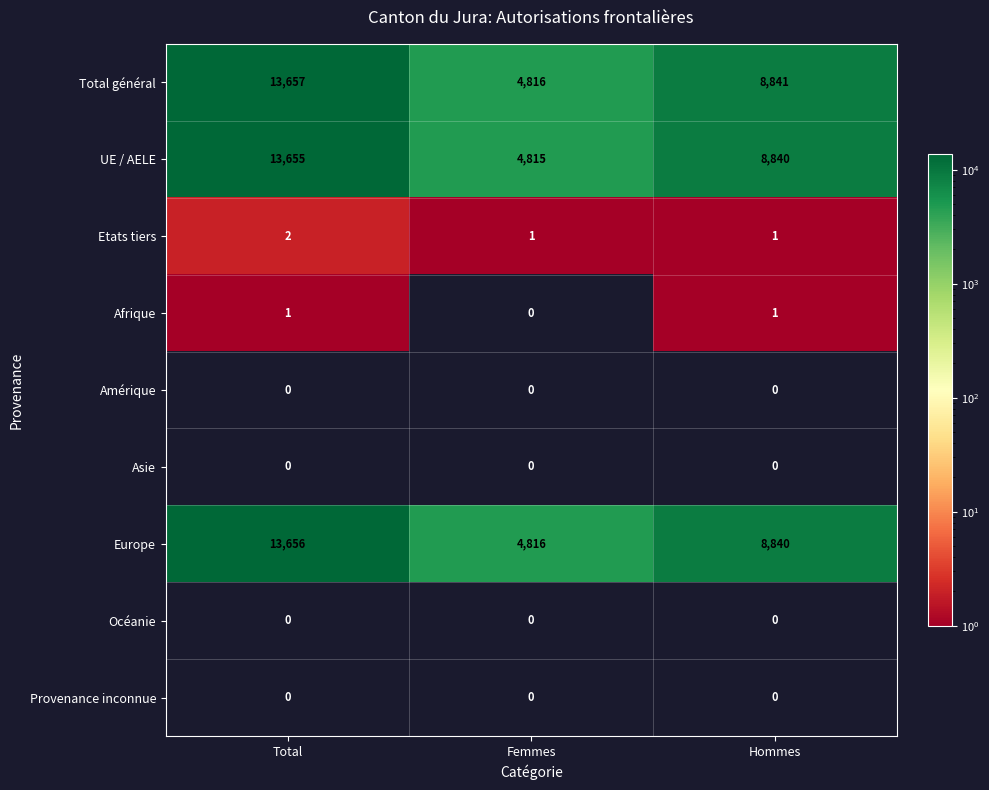

Reading right to left, what are all the values shown in this chart?

Total général: Hommes=8841	Femmes=4816	Total=13657
UE / AELE: Hommes=8840	Femmes=4815	Total=13655
Etats tiers: Hommes=1	Femmes=1	Total=2
Afrique: Hommes=1	Femmes=0	Total=1
Amérique: Hommes=0	Femmes=0	Total=0
Asie: Hommes=0	Femmes=0	Total=0
Europe: Hommes=8840	Femmes=4816	Total=13656
Océanie: Hommes=0	Femmes=0	Total=0
Provenance inconnue: Hommes=0	Femmes=0	Total=0